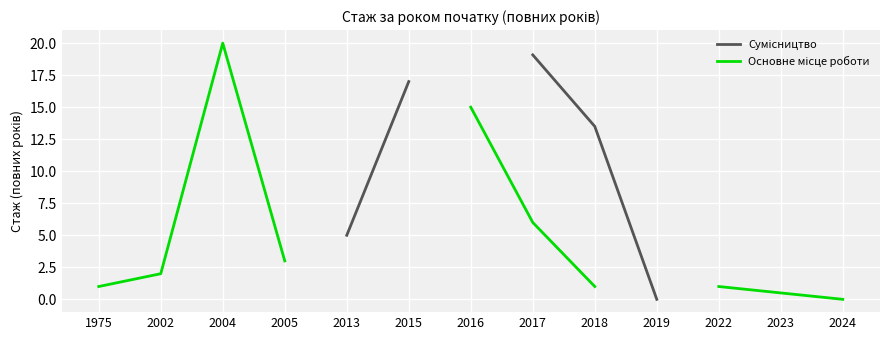

How many lines are shown in the chart?

2